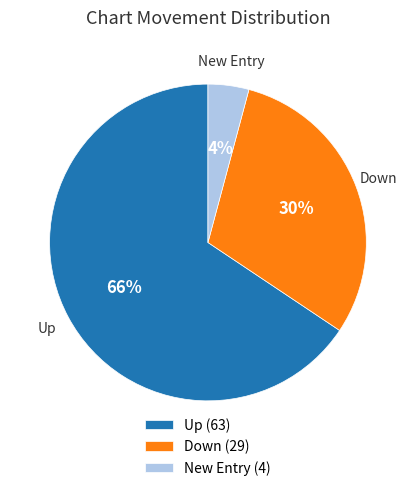

Is Down the majority of the pie?

No